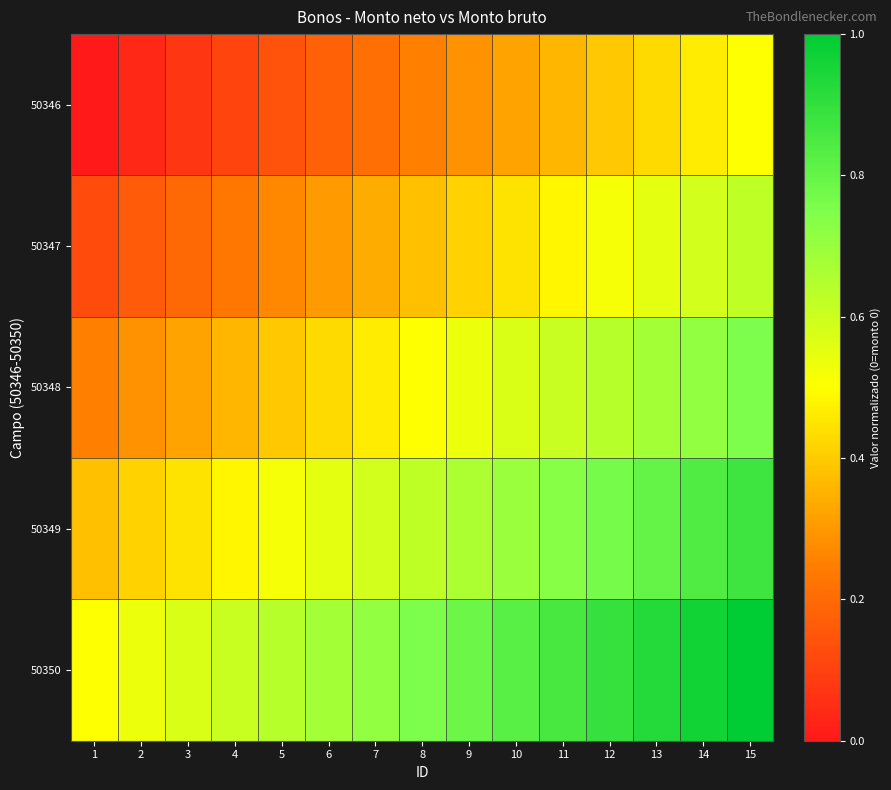

How many data points does each series have?

15